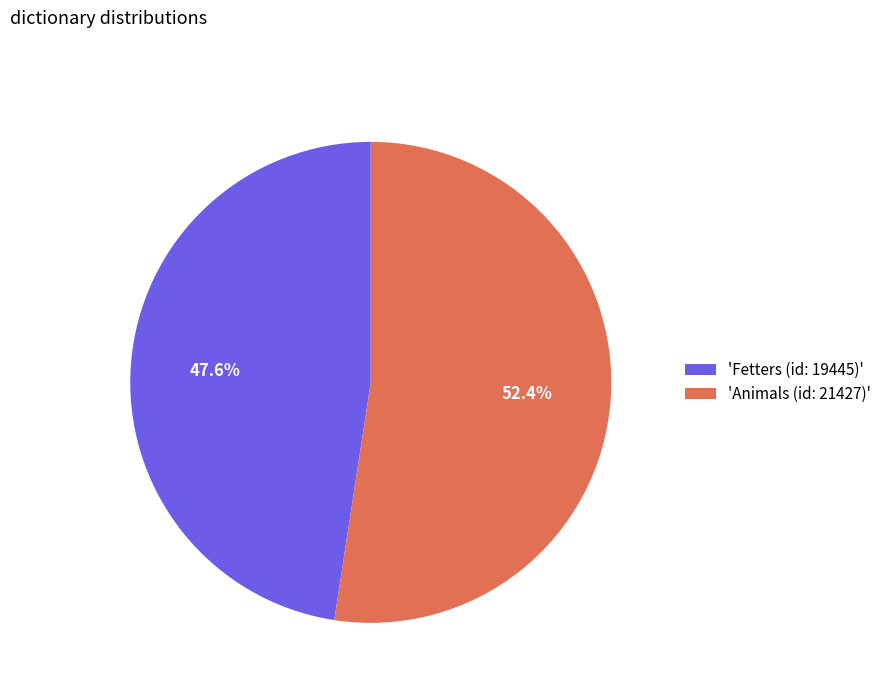

Do 'Fetters (id: 19445)' and 'Animals (id: 21427)' together represent more than half of the pie?

Yes